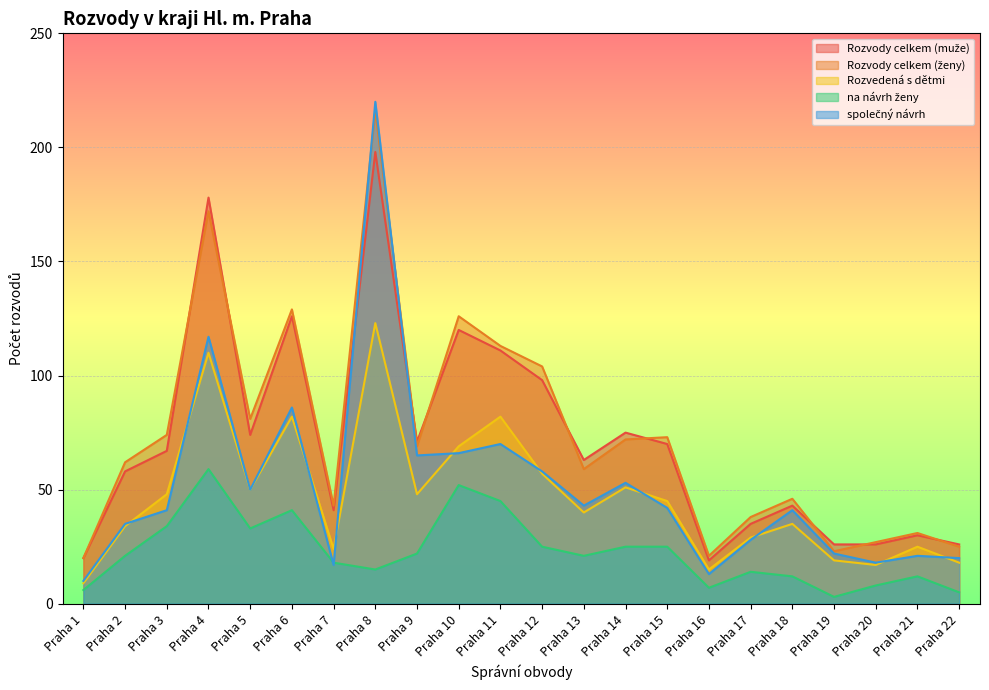

At which category is the sum across all series the highest?

Praha 8